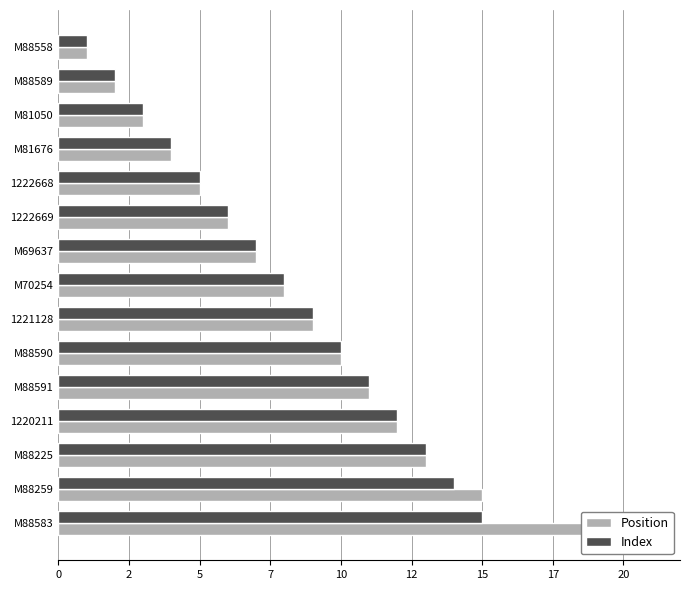

Read the Position value at 1222669.

6